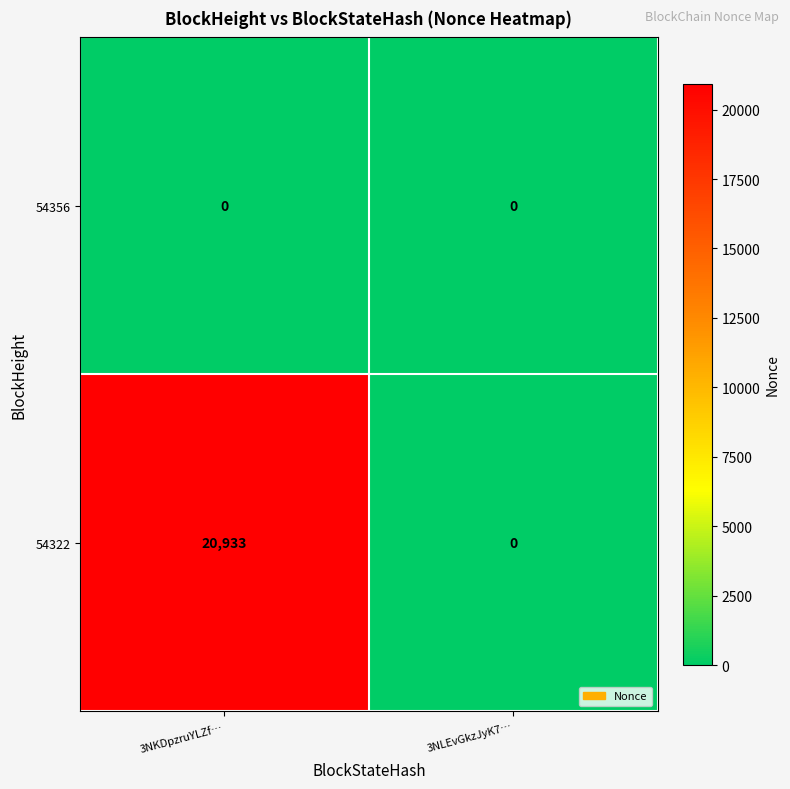

Which series has the largest total across all categories?

54322